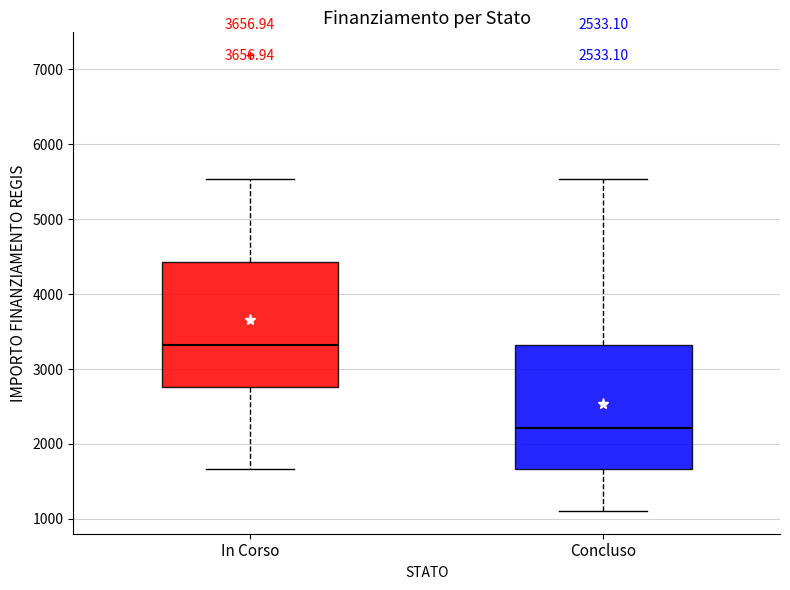

Reading left to right, transcribe this box plot: for each box, give where its median line is, the range the box spans, and where its two whiskers end, as read against the y-axis. The values are not printed on the chart, so give them approximately, as read against the axis.

In Corso: median 3300, box 2800 to 4400, whiskers 1700 to 5500
Concluso: median 2200, box 1700 to 3300, whiskers 1100 to 5500